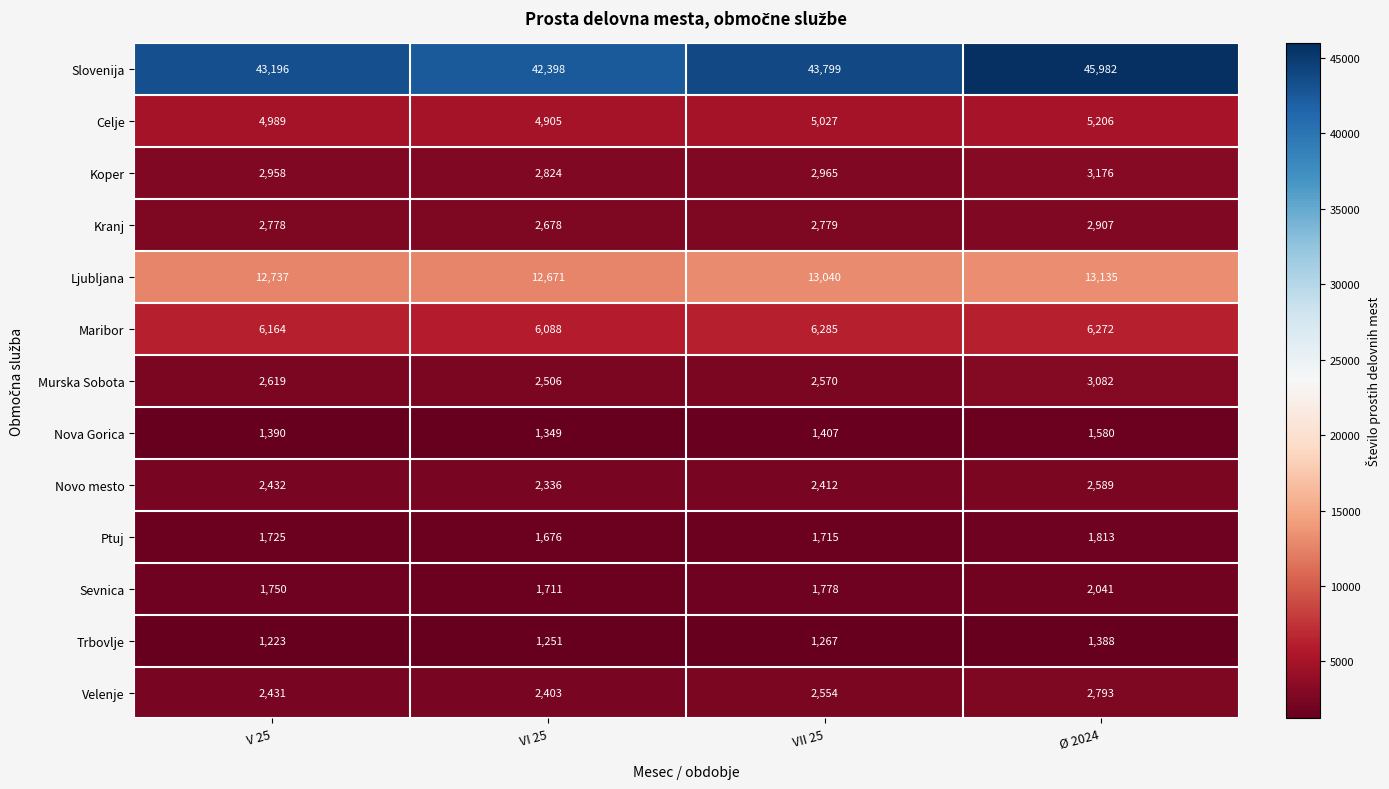

Read the Ljubljana value at VII 25, to the nearest 10.

13040